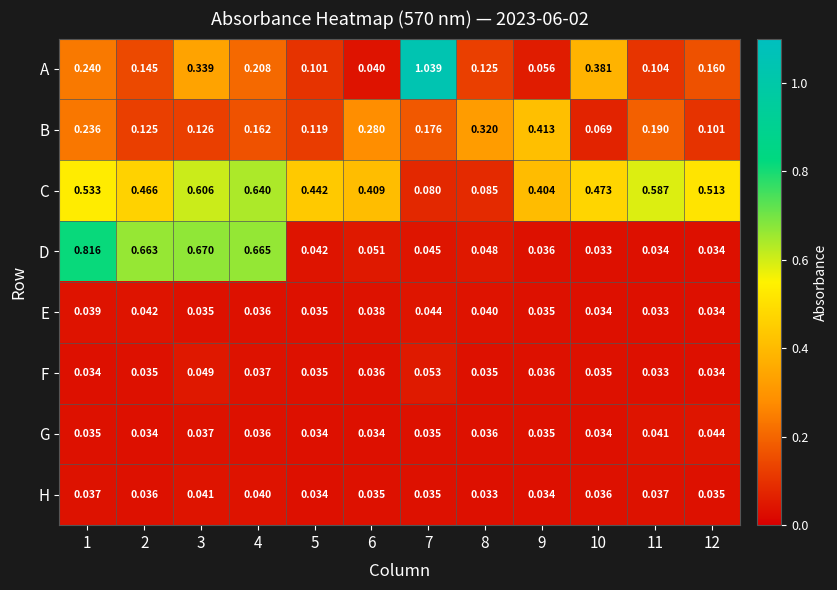

At 3, list the series in order from smallest to largest.

E, G, H, F, B, A, C, D